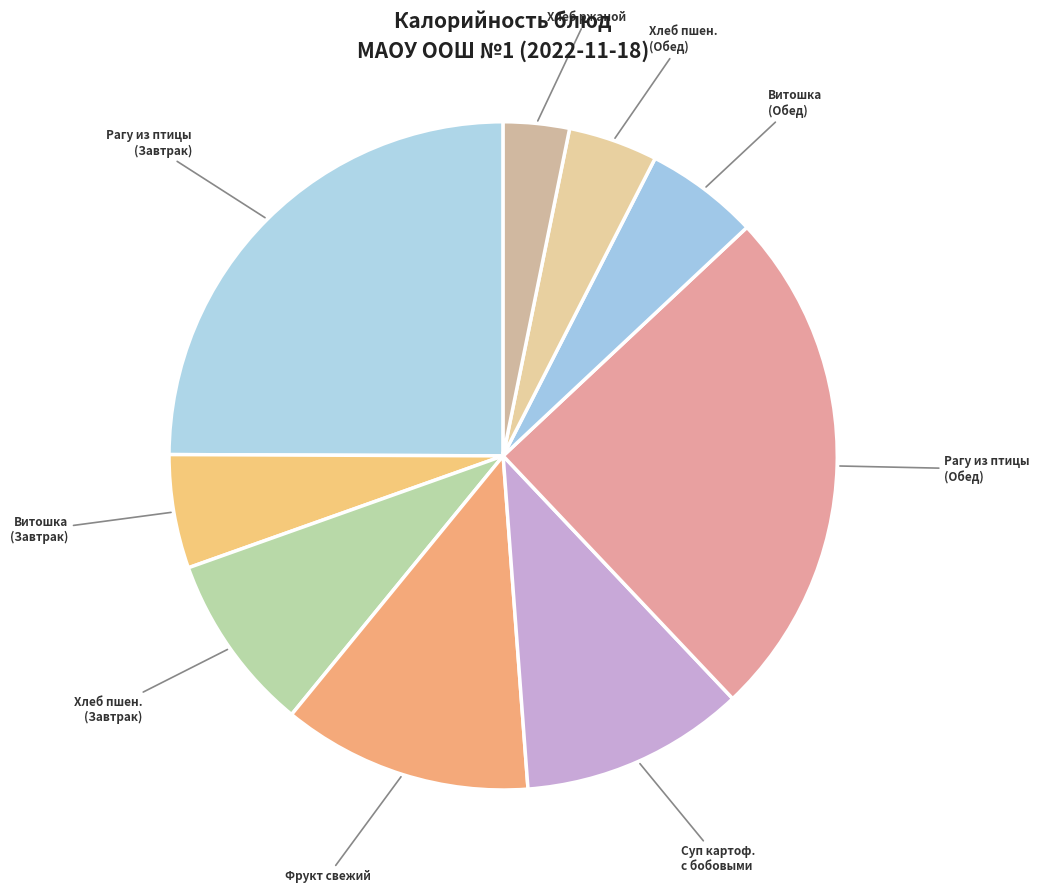

Which category has the smallest portion of the pie?

Хлеб ржаной